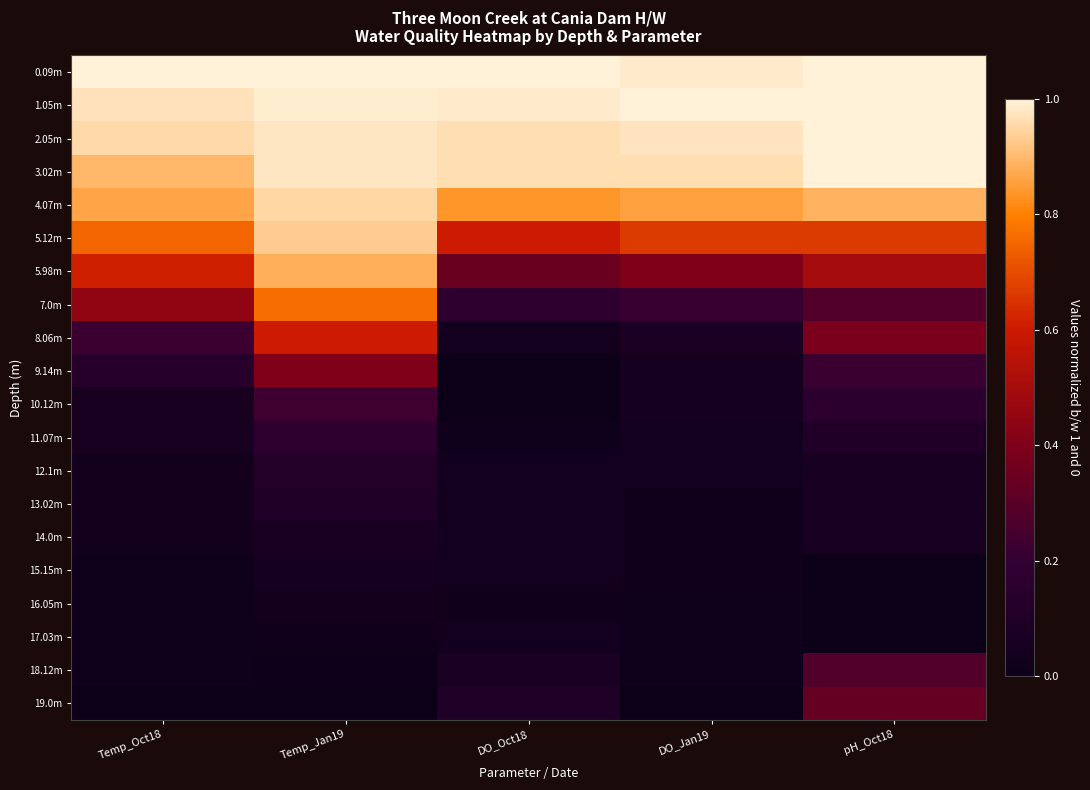

At which category does the chart reach its peak across all series?

Temp_Oct18